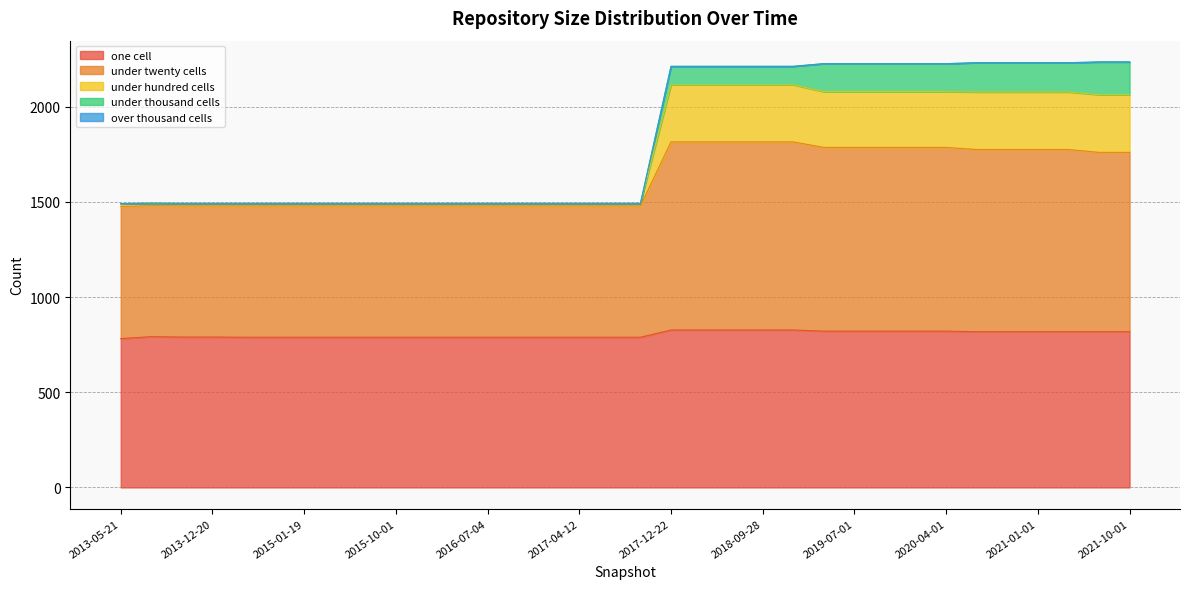

True or false: under_twenty_cells has more than 1 interior local peaks.

False